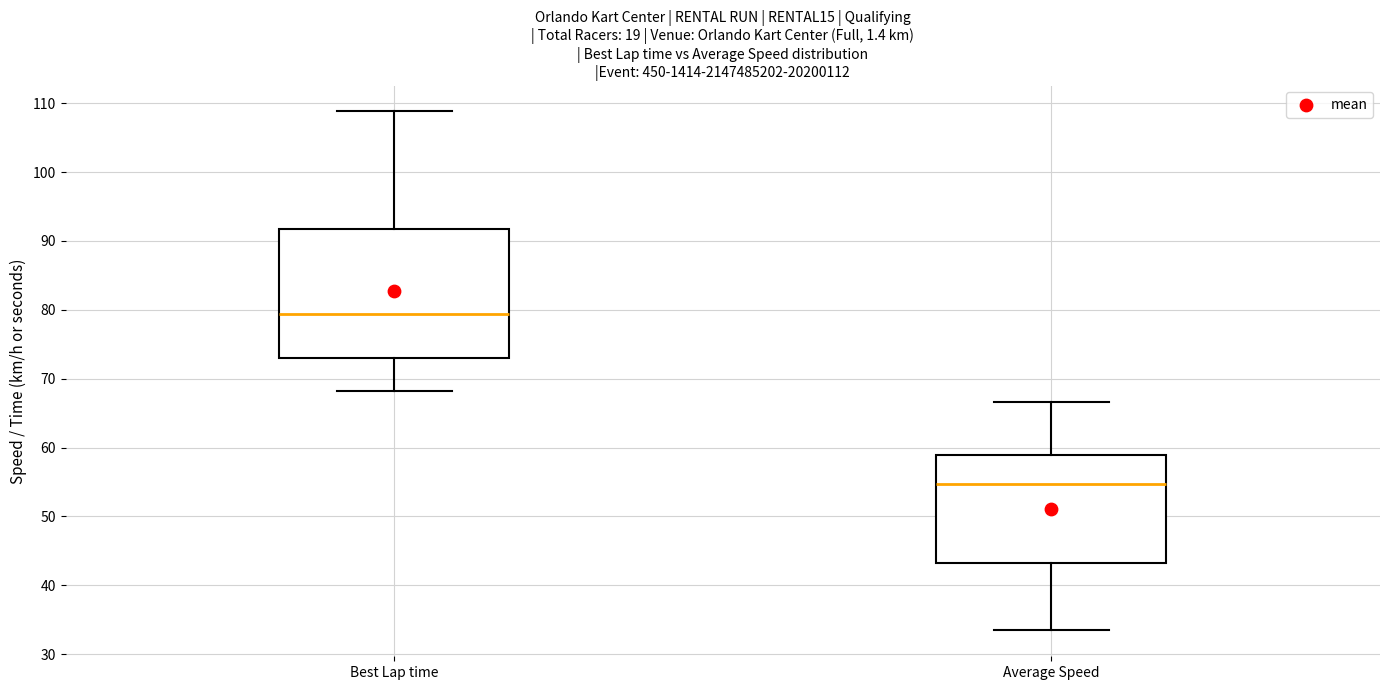

Comparing the boxes themselves (not the whiskers), which one is the tallest?

Best Lap time